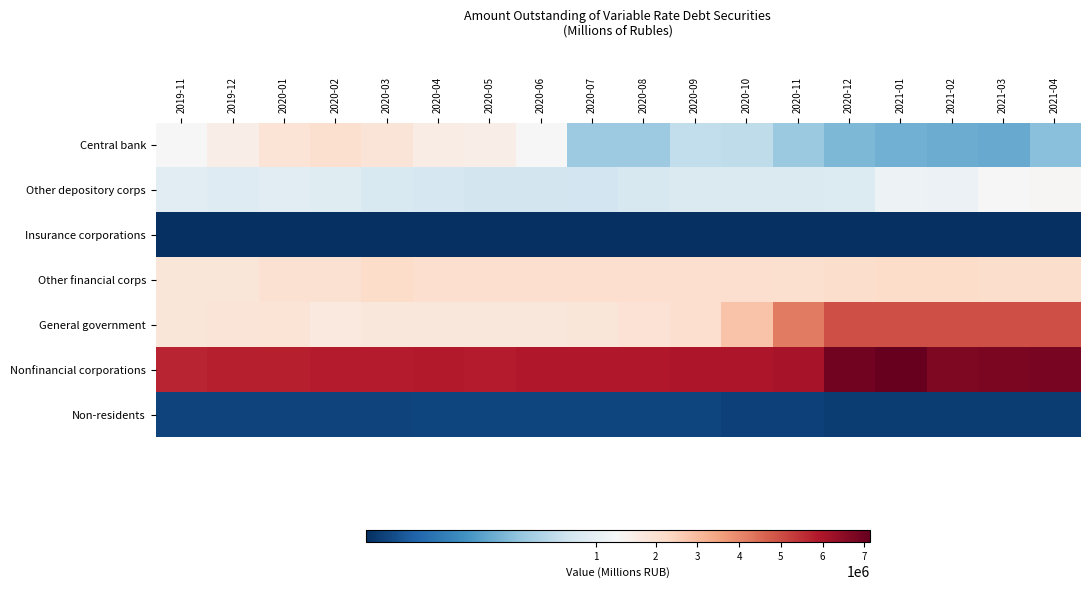

How many series are shown in this chart?

7